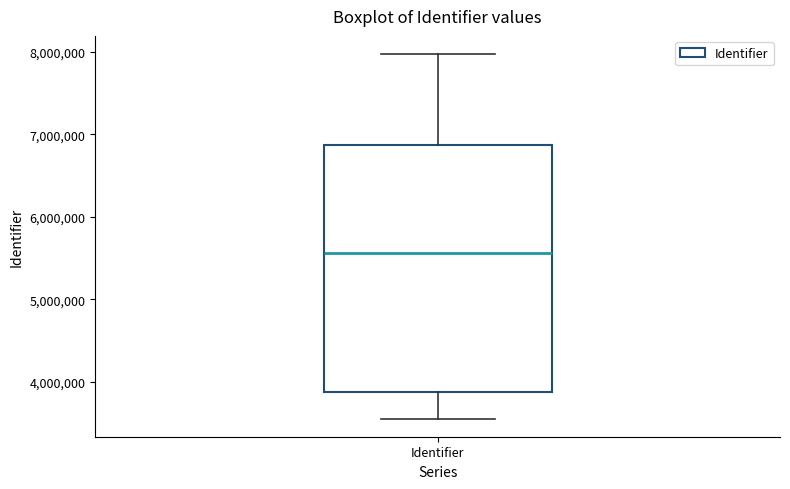

Read this box plot against the y-axis: the position of the median line, the range covered by the box, and the ends of both whiskers. The values are not printed on the chart, so give them approximately, as read against the axis.

median 5600000, box 3900000 to 6900000, whiskers 3600000 to 8000000